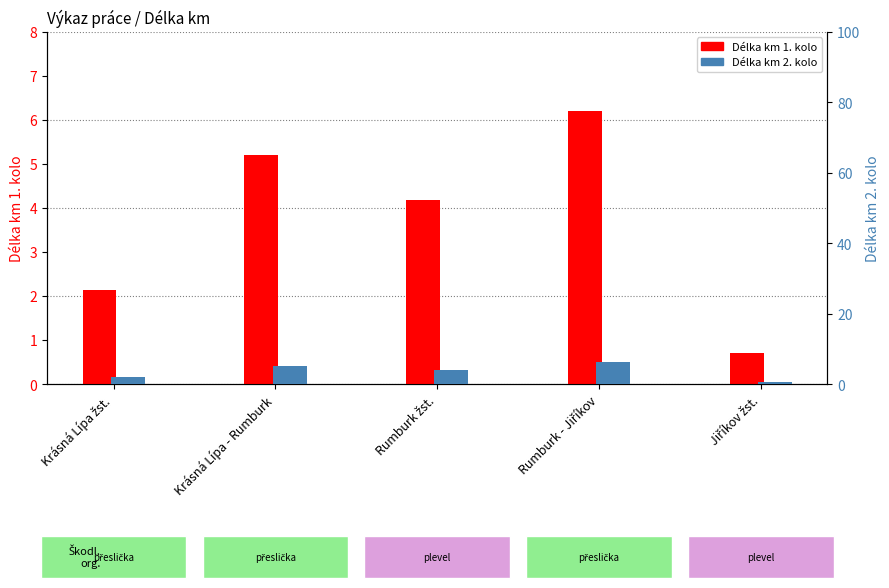

Which has a higher value, Krásná Lípa žst. or Rumburk - Jiříkov?

Rumburk - Jiříkov